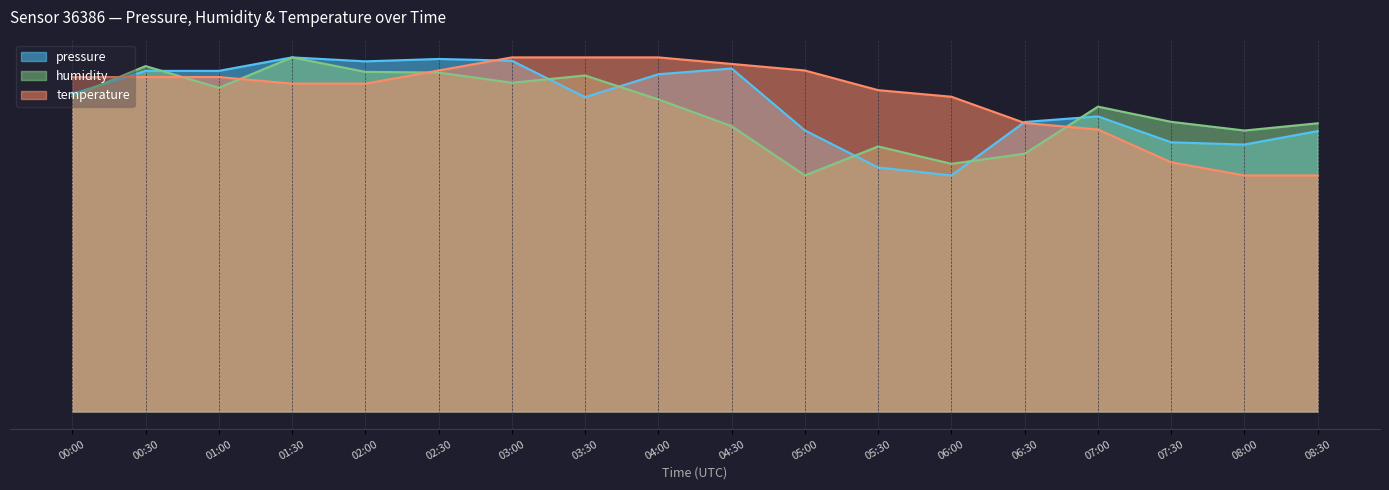

Which series has the largest range (max minus min)?

pressure